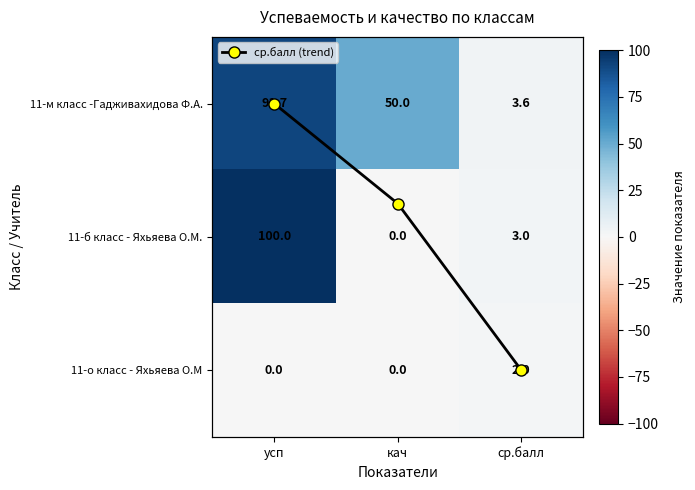

Is the value of 11-о класс - Яхьяева О.М at кач greater than the value of 11-м класс -Гадживахидова Ф.А. at усп?

No